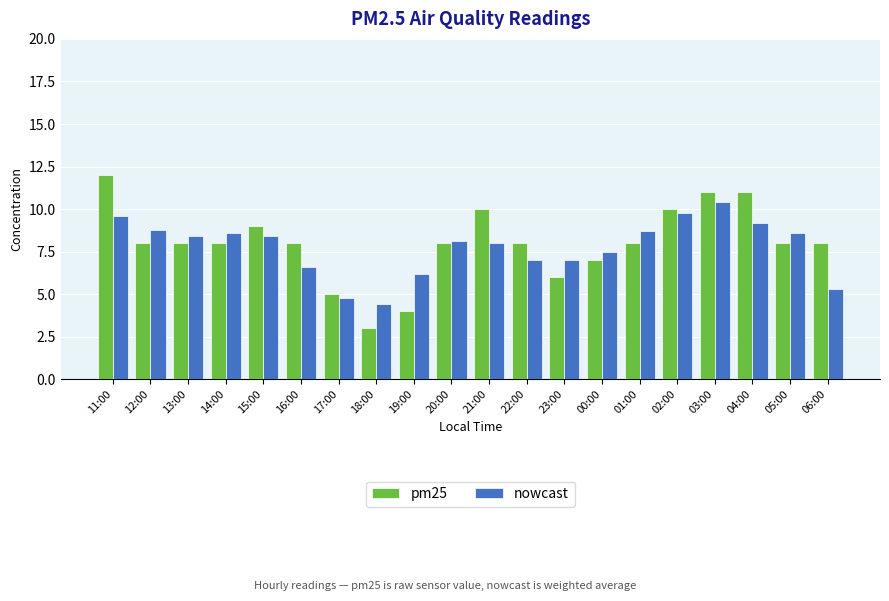

At which label does pm25 reach its peak?

11:00